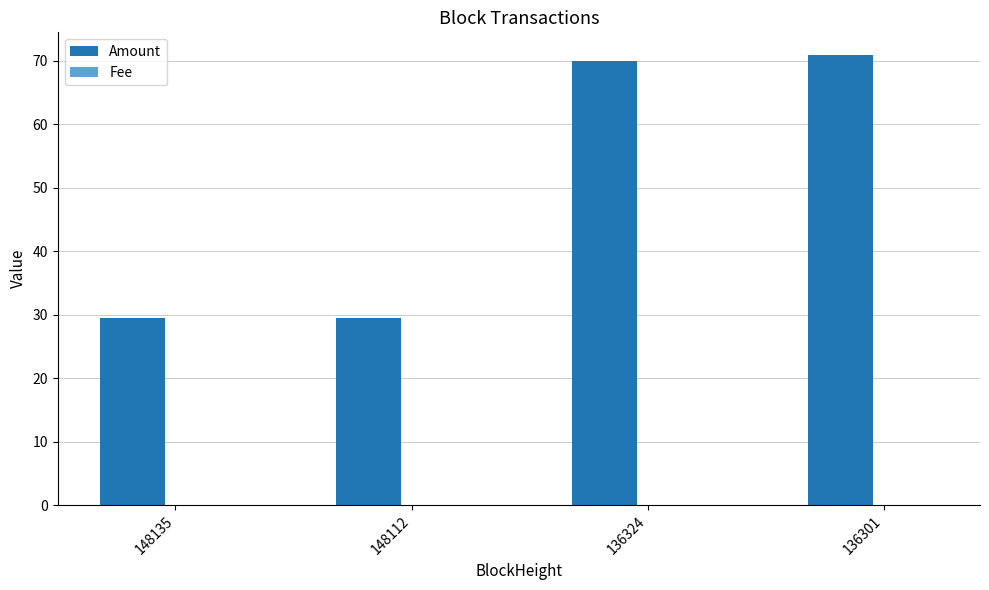

What is the maximum value shown in the chart?

70.9